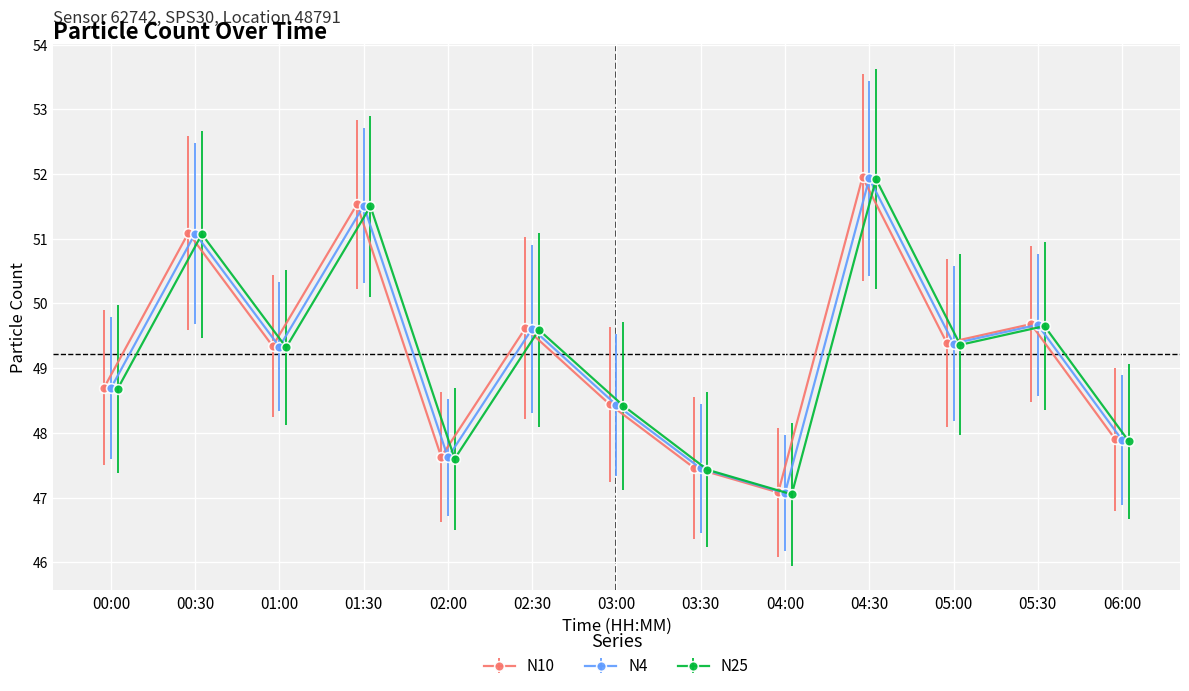

How many interior local valleys does the N4 series have?

4